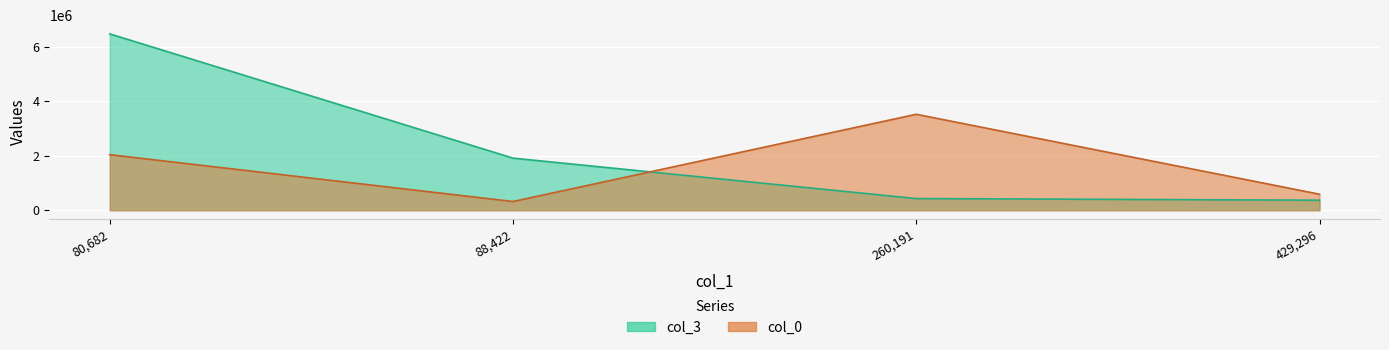

How many intersections are there between col_0 and col_3?

1